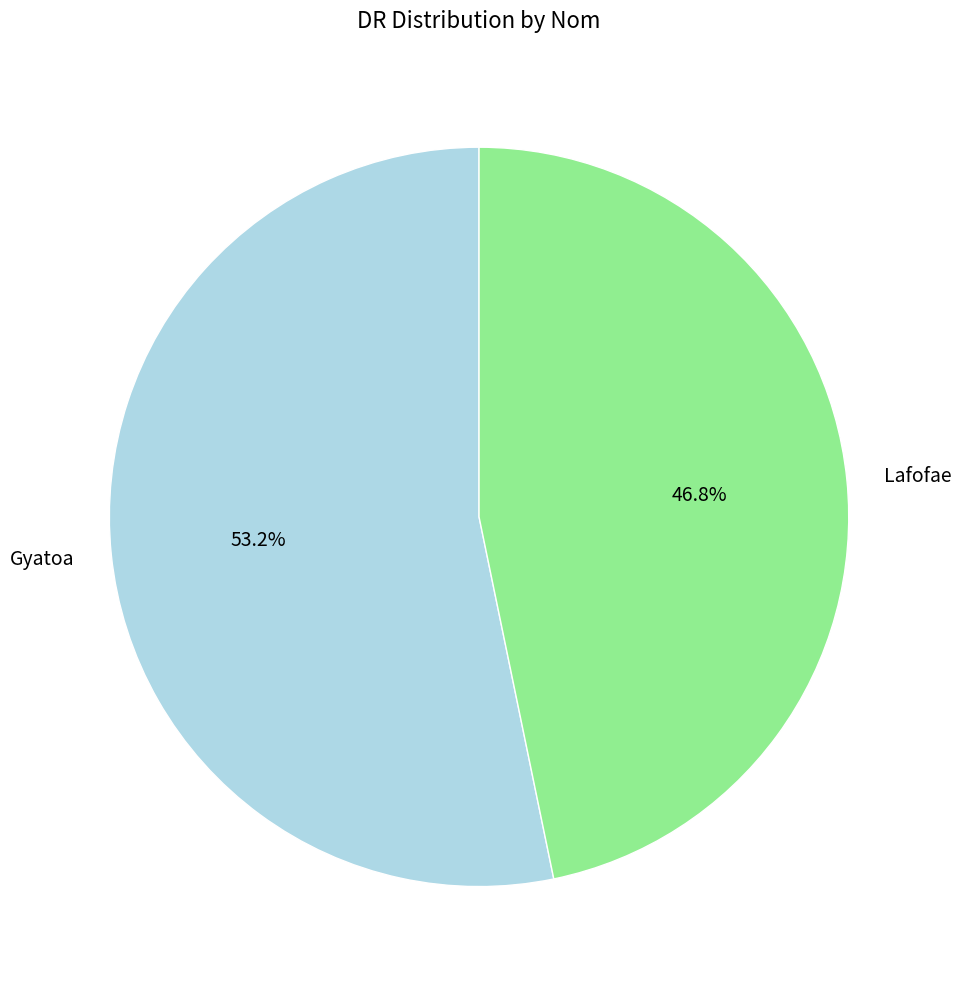

True or false: Lafofae accounts for 54% of the total.

False